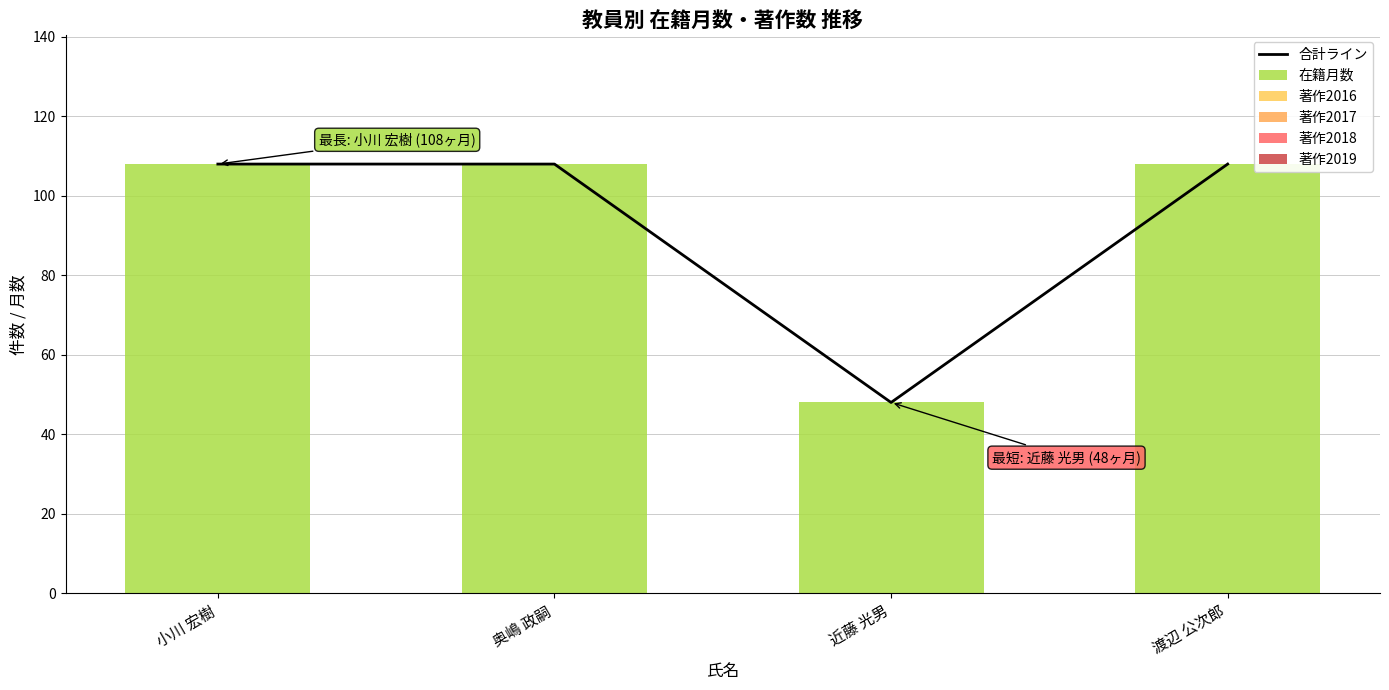

How many distinct data groups are displayed?

6